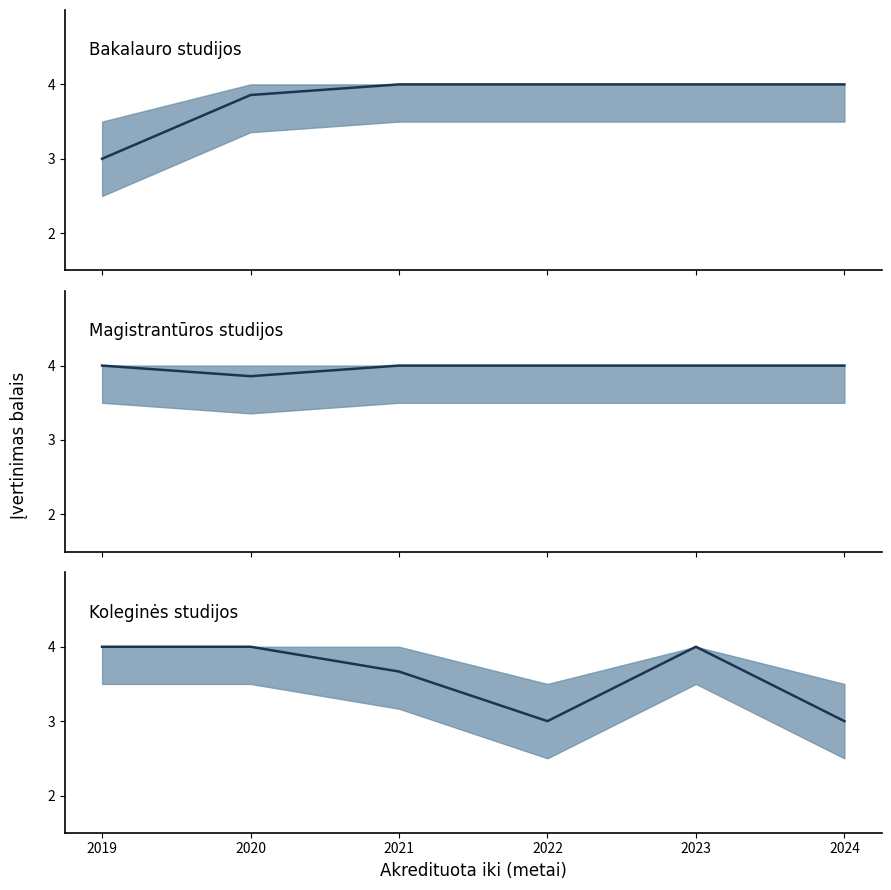

Count the Magistrantūros studijos (mean) values in the range 4 to 5.

5